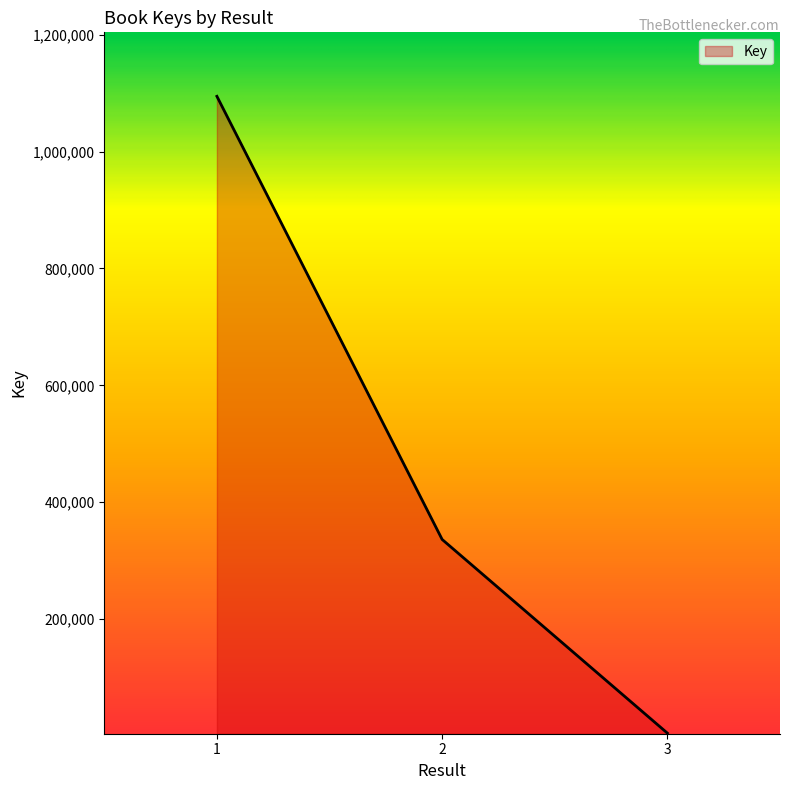

List the labels in order of value, smallest first.

3, 2, 1